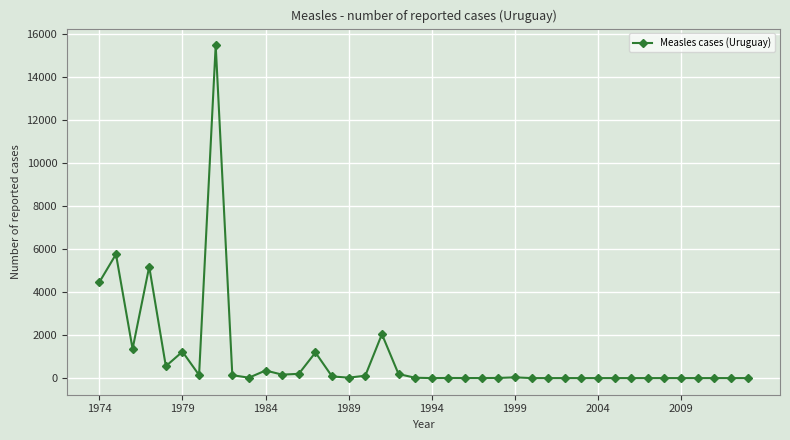

What is the greatest value displayed?

15465